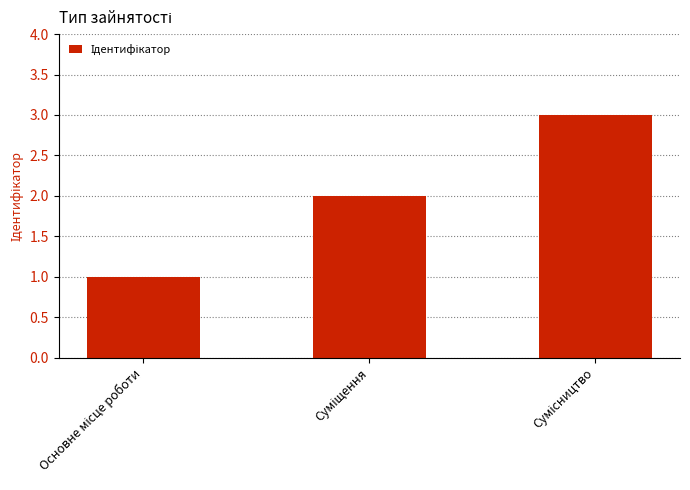

Are the bars grouped side by side (vs. stacked)?

No